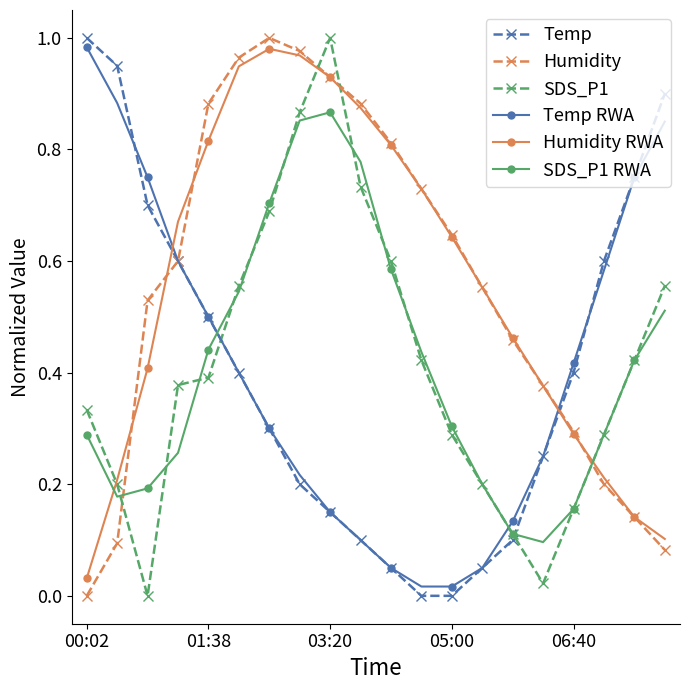

True or false: Humidity has more than 2 interior local peaks.

False